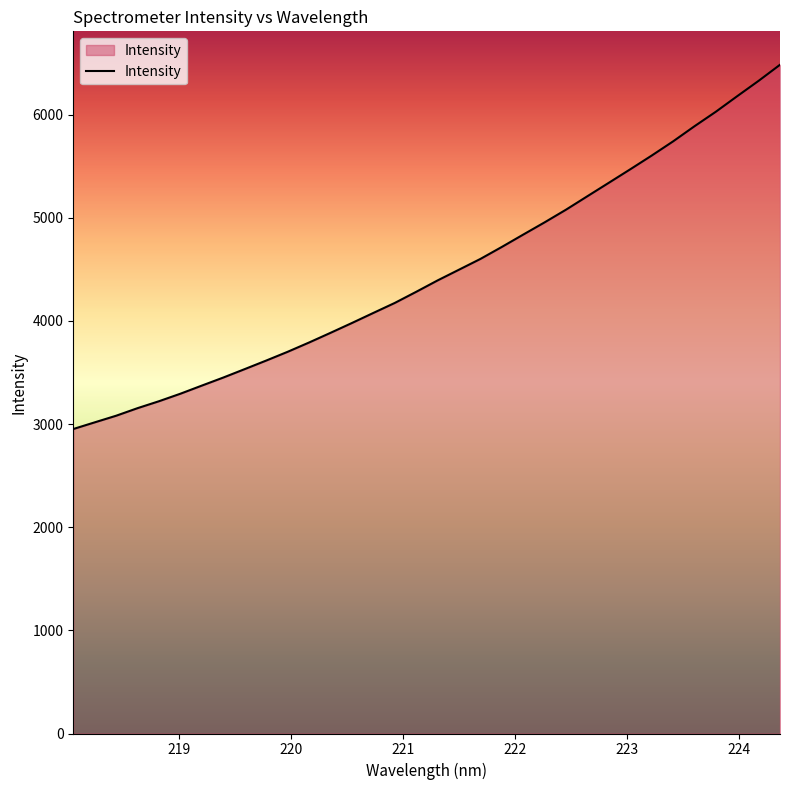

What is the maximum value shown in the chart?

6483.1